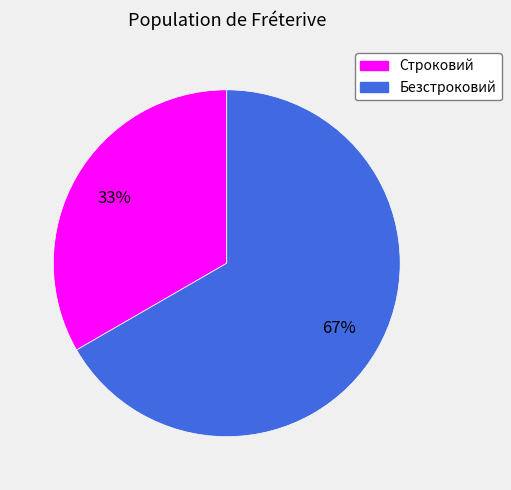

Do Строковий and Безстроковий together represent more than half of the pie?

Yes